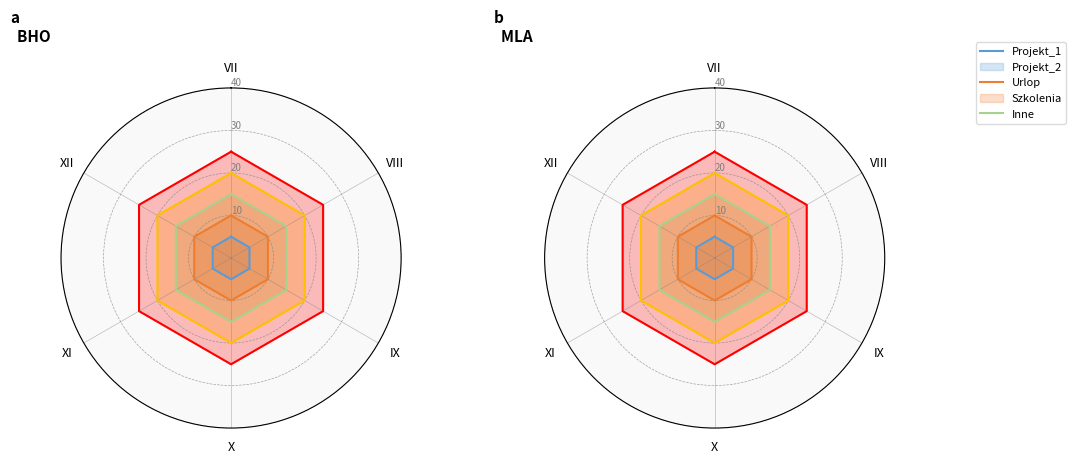

True or false: Projekt_1 and Projekt_2 intersect in this chart.

False